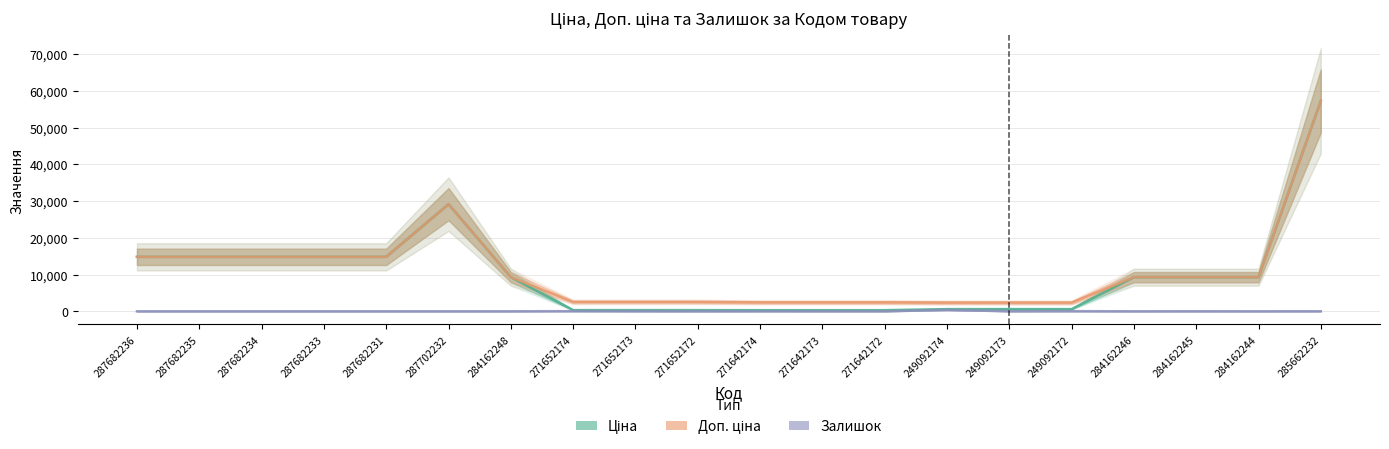

Reading left to right, extract all data points from this chart.

Ціна: 14817.6	14817.6	14817.6	14817.6	14817.6	29152.3	9290.5	318.3	318.3	318.3	304.1	304.1	304.1	591.6	591.6	591.6	9290.5	9290.5	9290.5	57258.0
Доп. ціна: 14817.6	14817.6	14817.6	14817.6	14817.6	29152.3	9290.5	2546.4	2546.4	2546.4	2432.8	2432.8	2432.8	2366.5	2366.5	2366.5	9290.5	9290.5	9290.5	57258.0
Залишок: 0.0	0.0	0.0	0.0	0.0	0.0	0.0	38.0	15.0	5.0	14.0	10.0	5.0	365.0	14.0	33.0	0.0	8.0	0.0	13.0